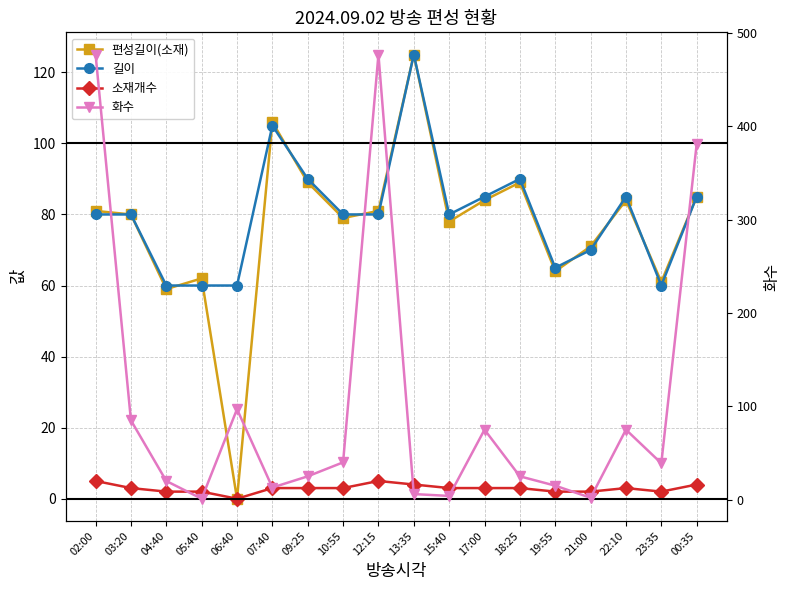

Read the 소재개수 value at 10:55.

3